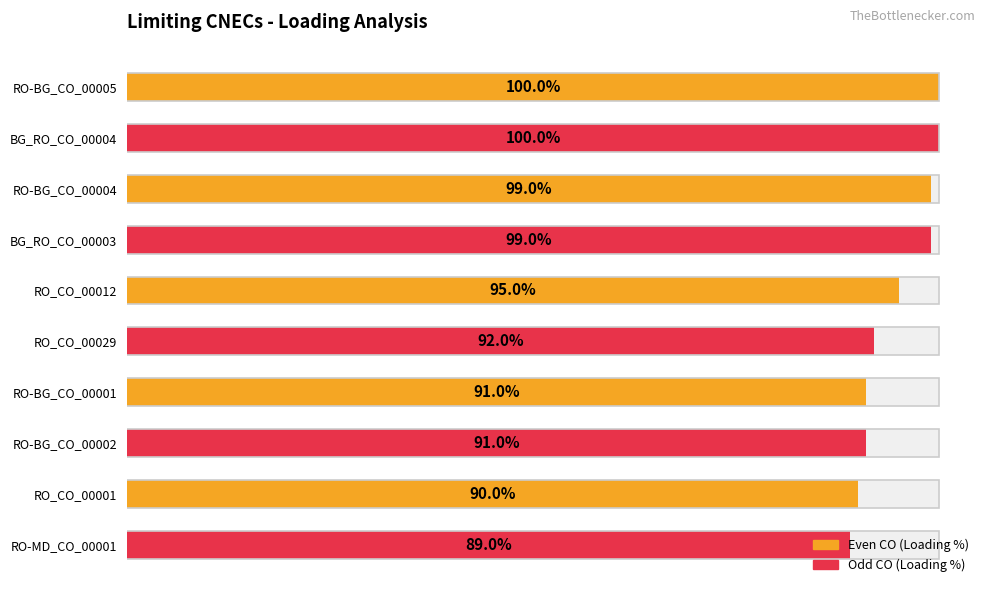

What is the greatest value displayed?

100